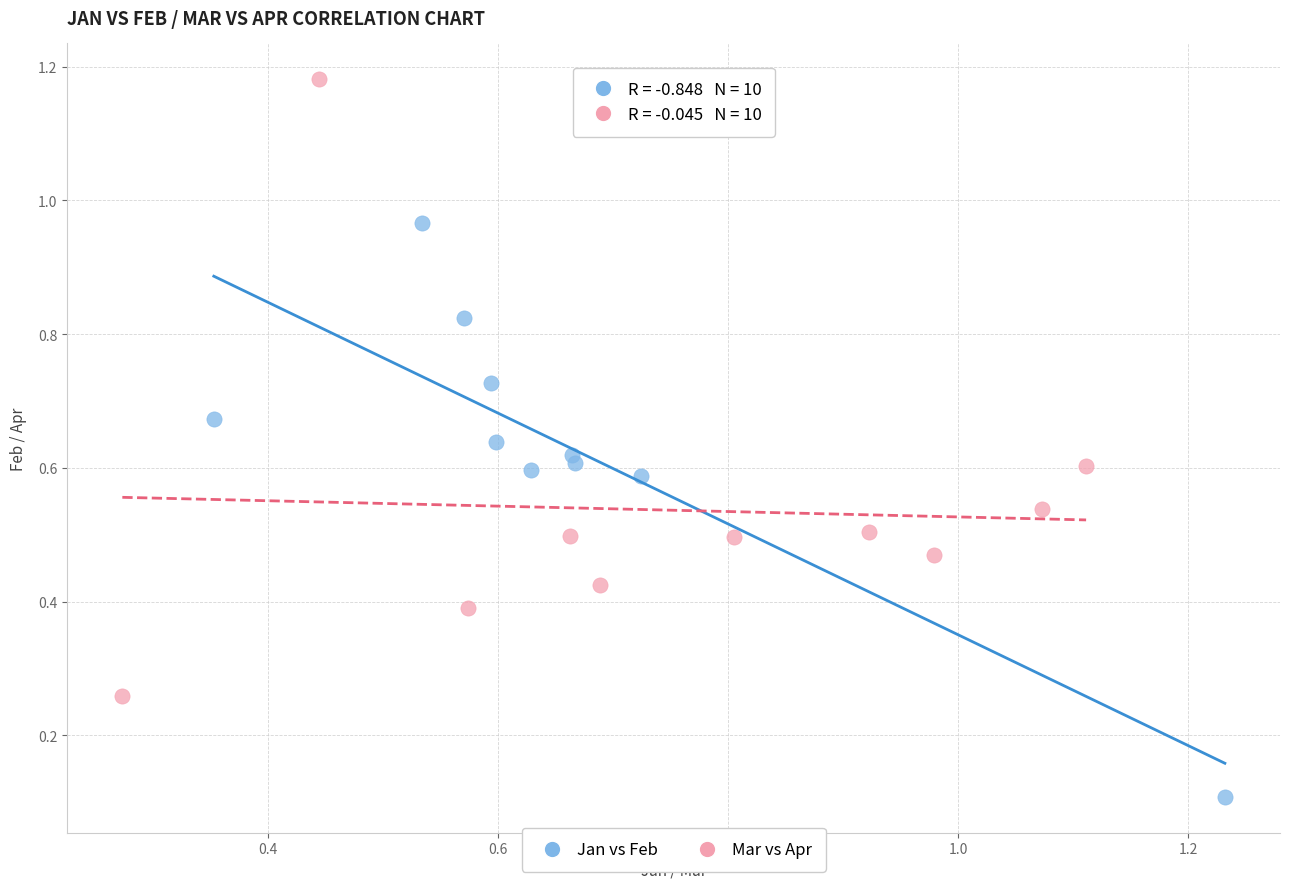

Which series has the largest Y range (max minus min)?

Mar vs Apr